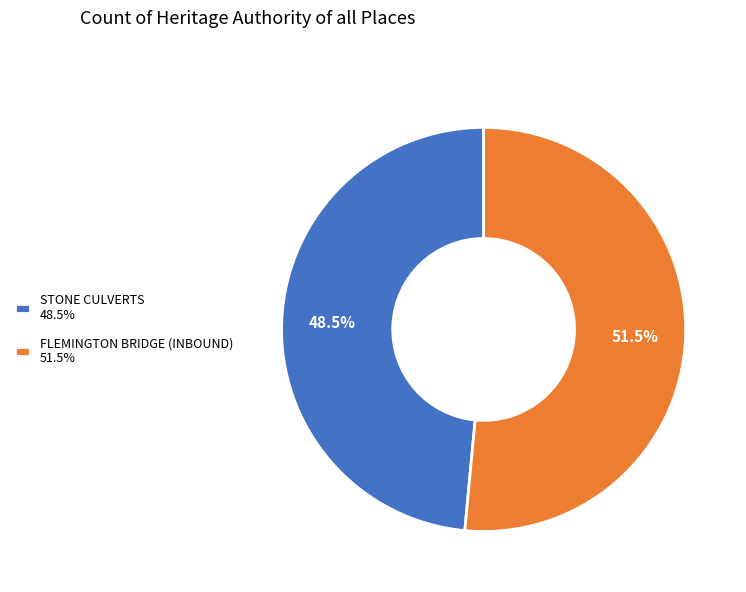

Between STONE CULVERTS 48.5% and FLEMINGTON BRIDGE (INBOUND) 51.5%, which is larger?

FLEMINGTON BRIDGE (INBOUND) 51.5%